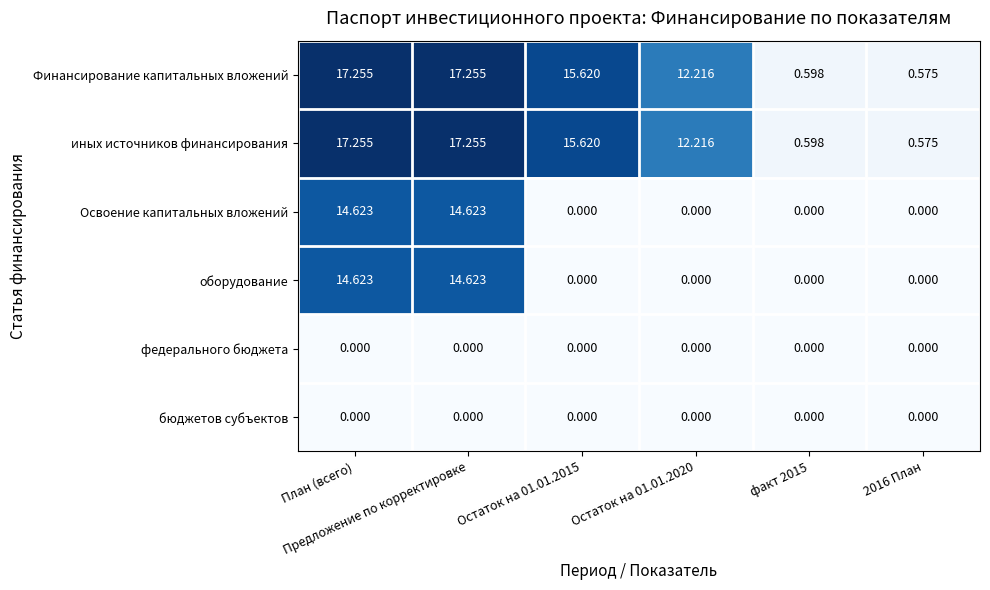

List the series in order of their peak value, lowest first.

федерального бюджета, бюджетов субъектов, Освоение капитальных вложений, оборудование, Финансирование капитальных вложений, иных источников финансирования